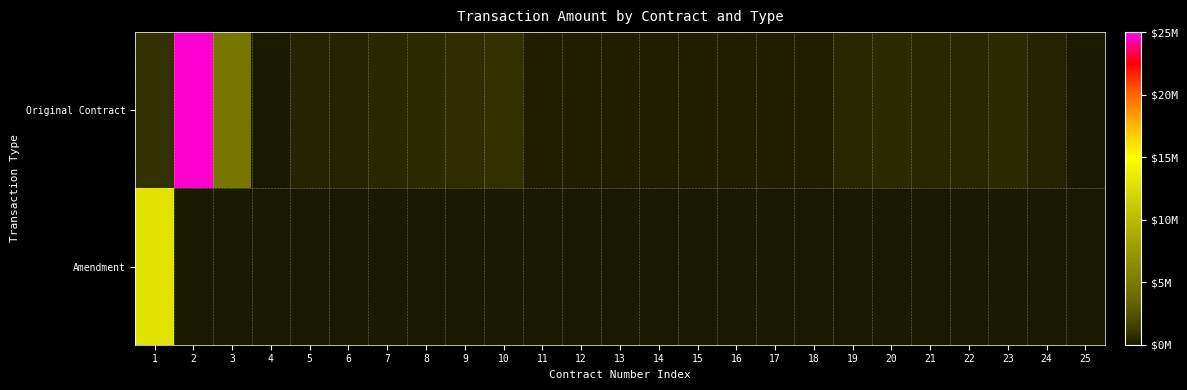

At 20, list the series in order from largest to smallest.

Original Contract, Amendment